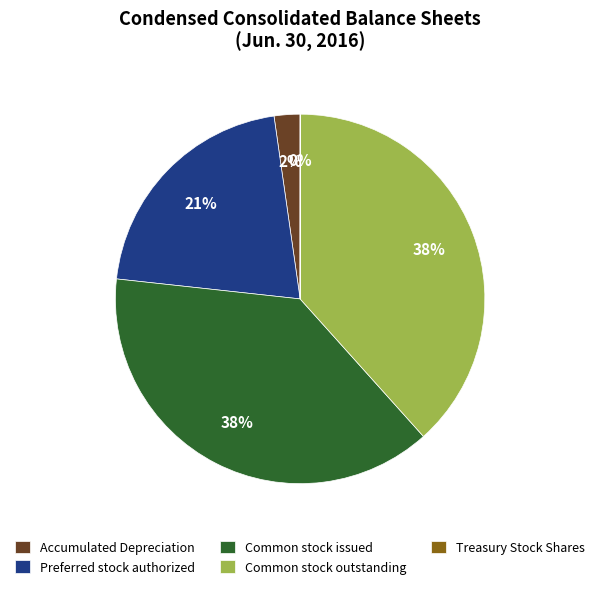

To the nearest percent, what is the average slice percentage?

20%